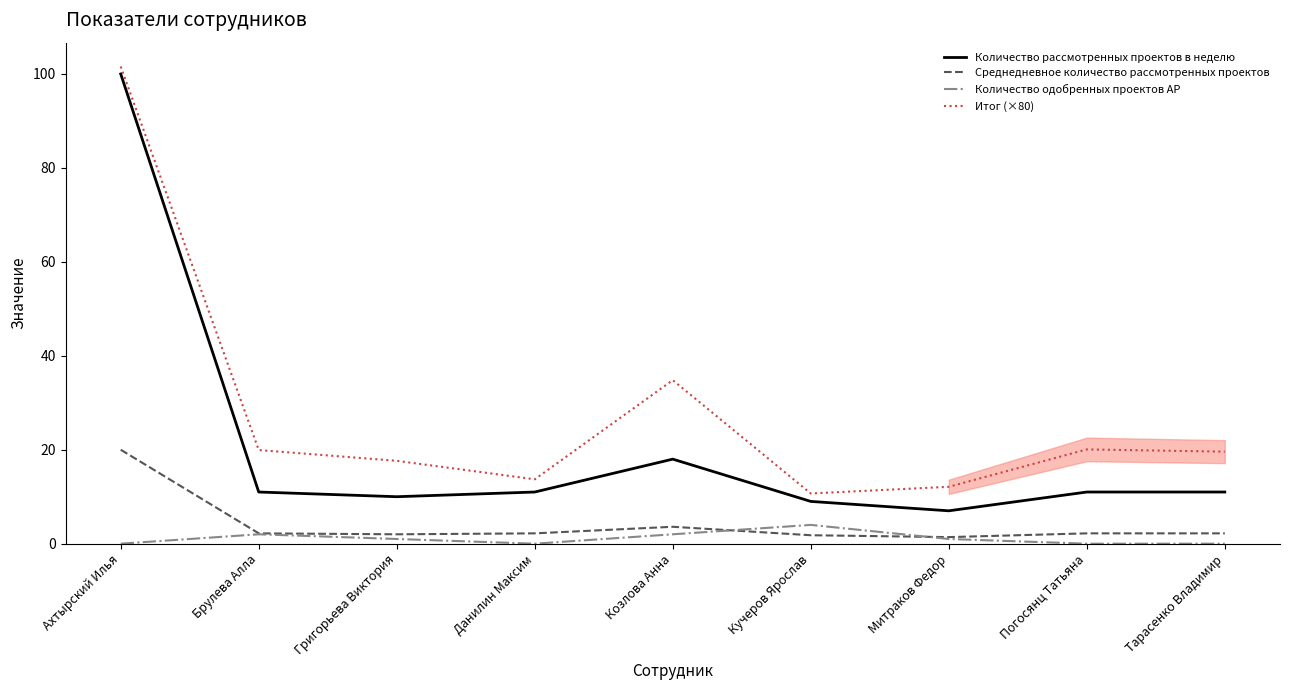

What are all the series names shown in the legend?

Количество рассмотренных проектов в неделю, Среднедневное количество рассмотренных проектов, Количество одобренных проектов АР, Итог (×80)